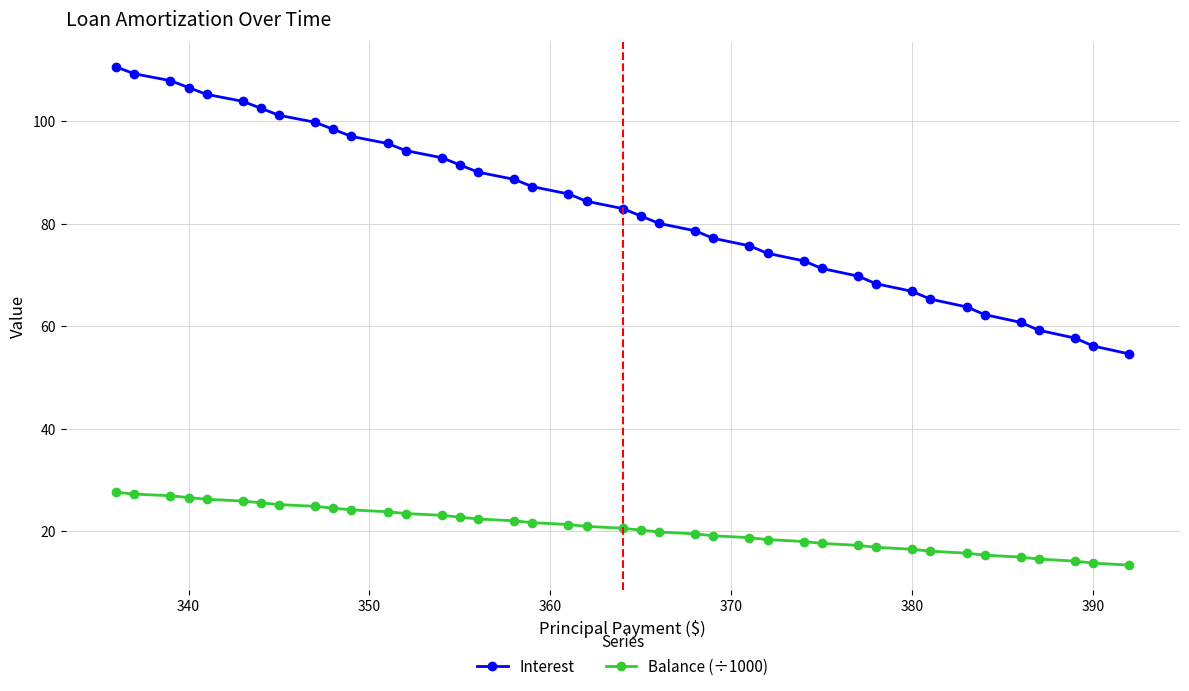

What is the smallest value displayed?

13.4